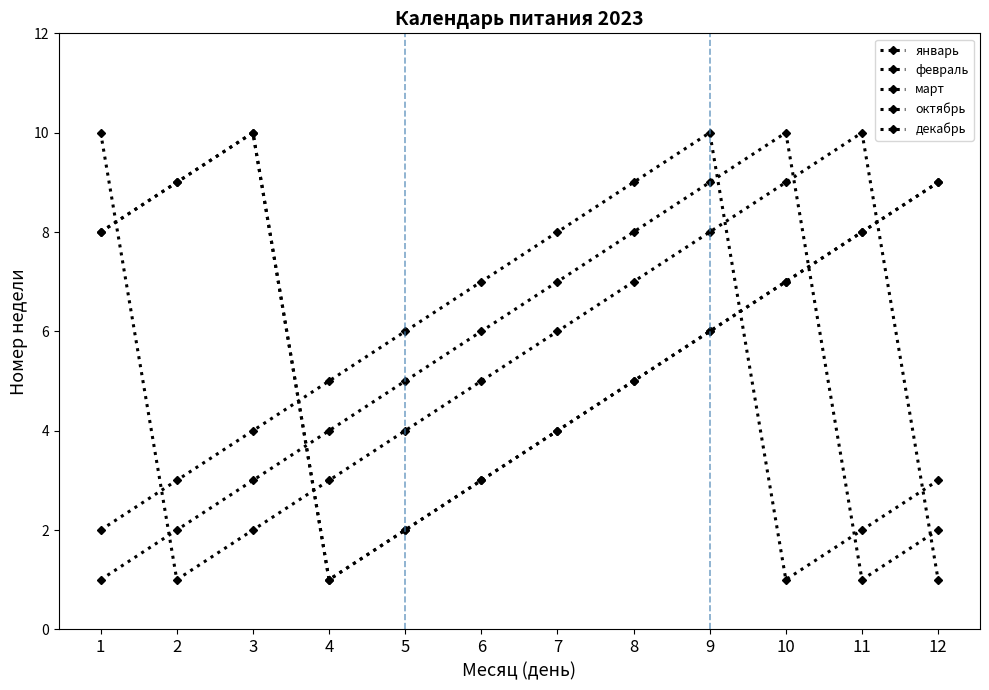

What is the average value of the март series?

6